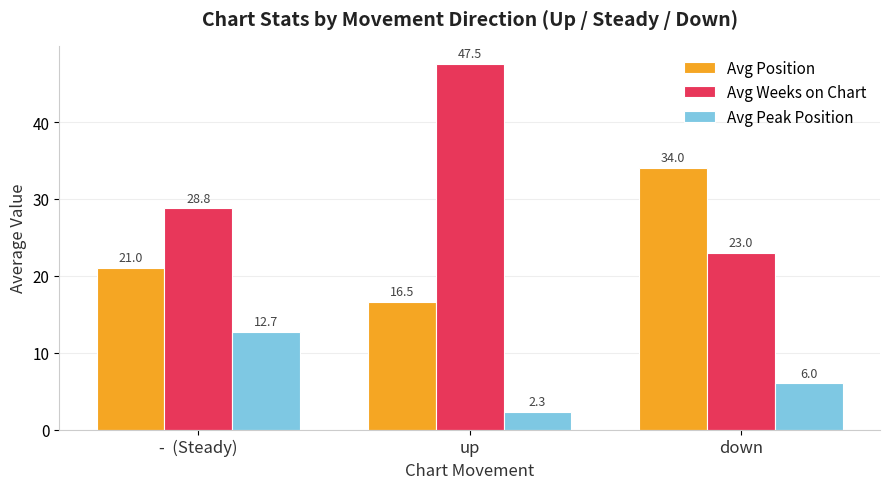

Which series has the widest spread of values?

Avg Weeks on Chart